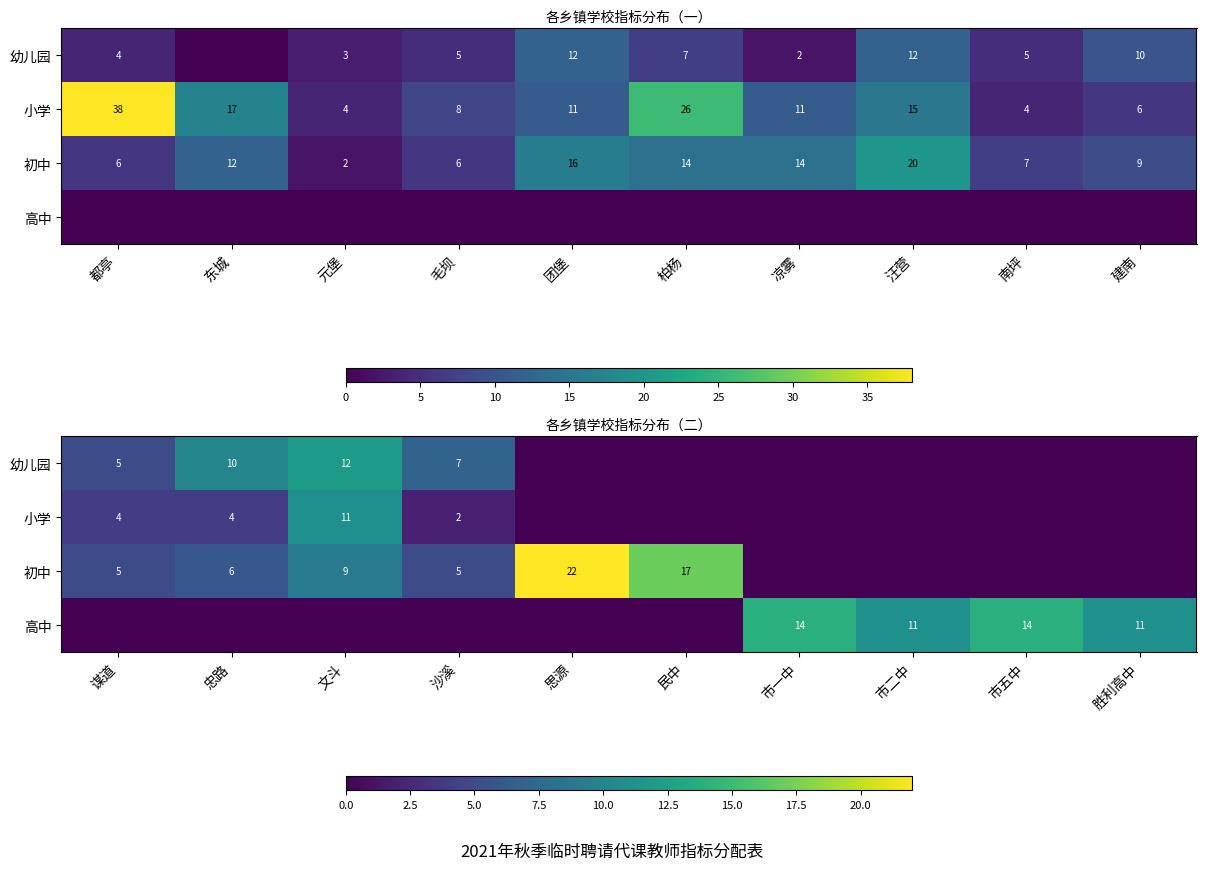

Which label corresponds to the smallest value in the chart?

思源